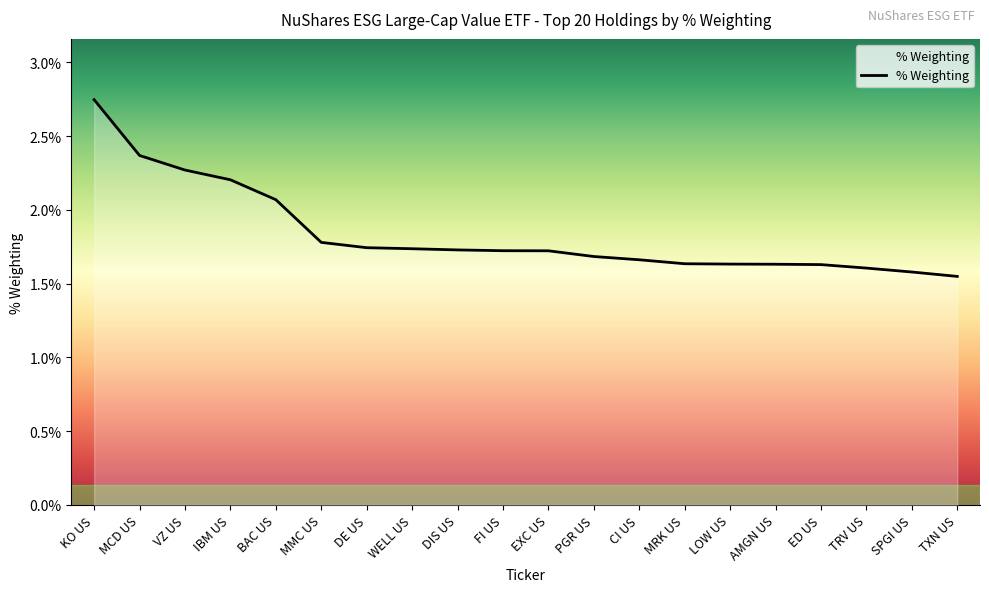

Approximately how many times larger is the value at TXN US compared to SPGI US?

1.0